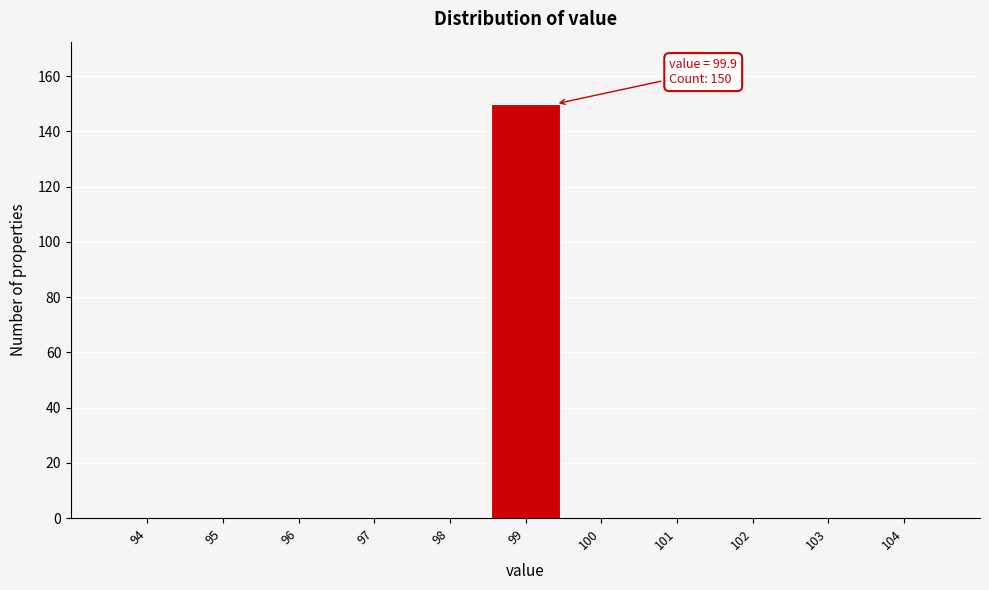

Reading left to right, transcribe all the data shown in this chart.

94=0	95=0	96=0	97=0	98=0	99=150	100=0	101=0	102=0	103=0	104=0